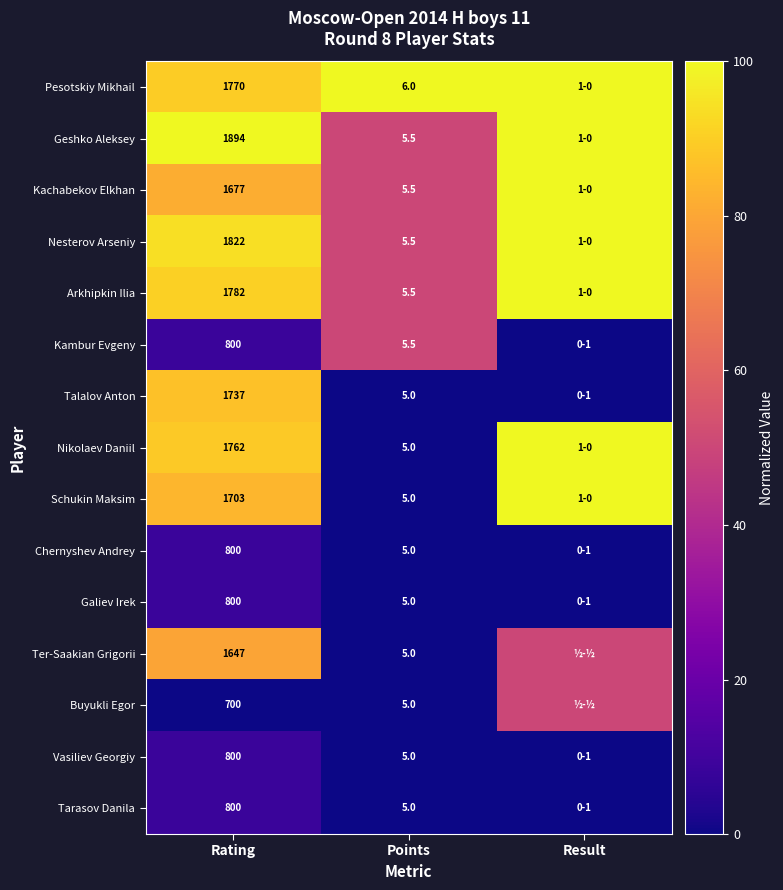

What is the sum of the Pesotskiy Mikhail values at Points and Rating?

1776.0